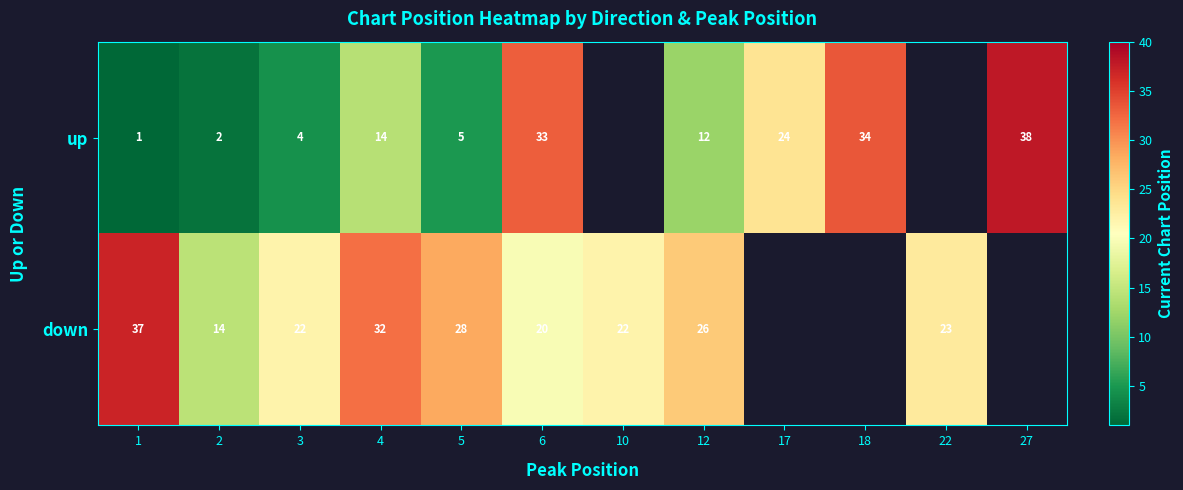

What is the difference between the highest and lowest values at 5?

23